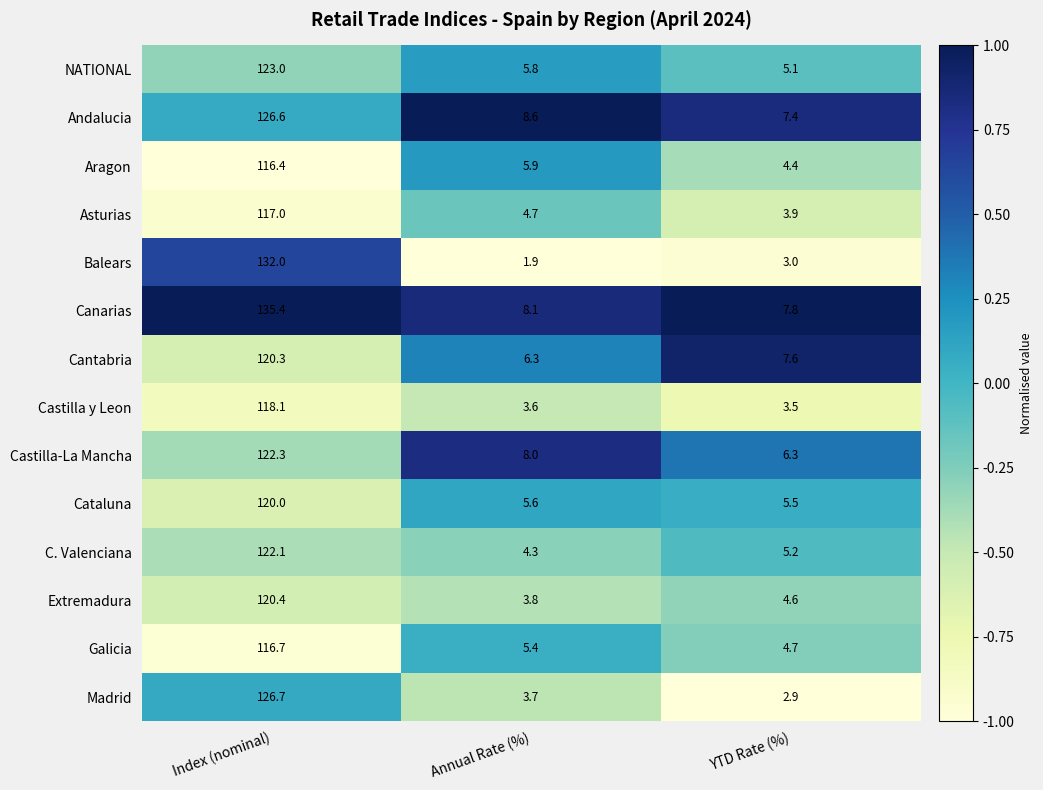

What is the sum of all Cataluna values?

131.1